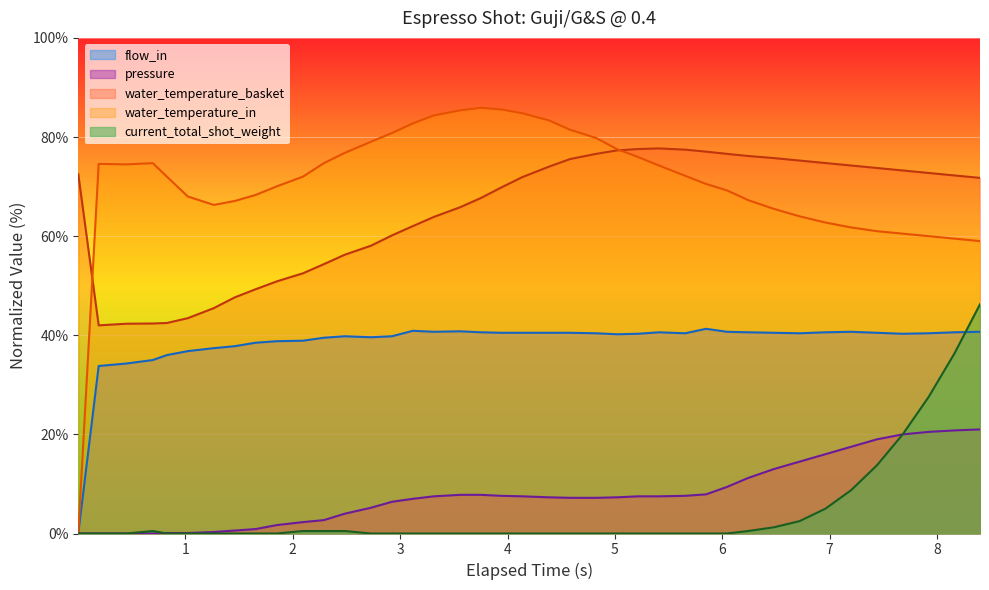

What is the difference between the second highest and second lowest values in the flow_in series?

7.1